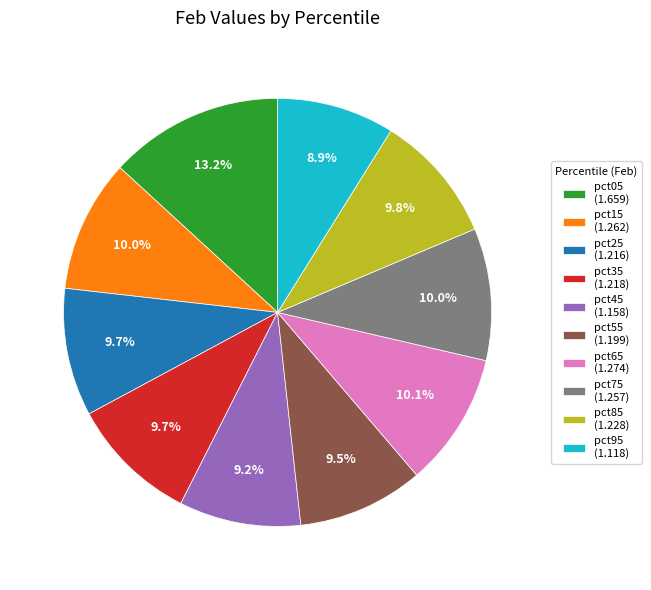

To the nearest percent, what percentage of the pie is pct85?

10%